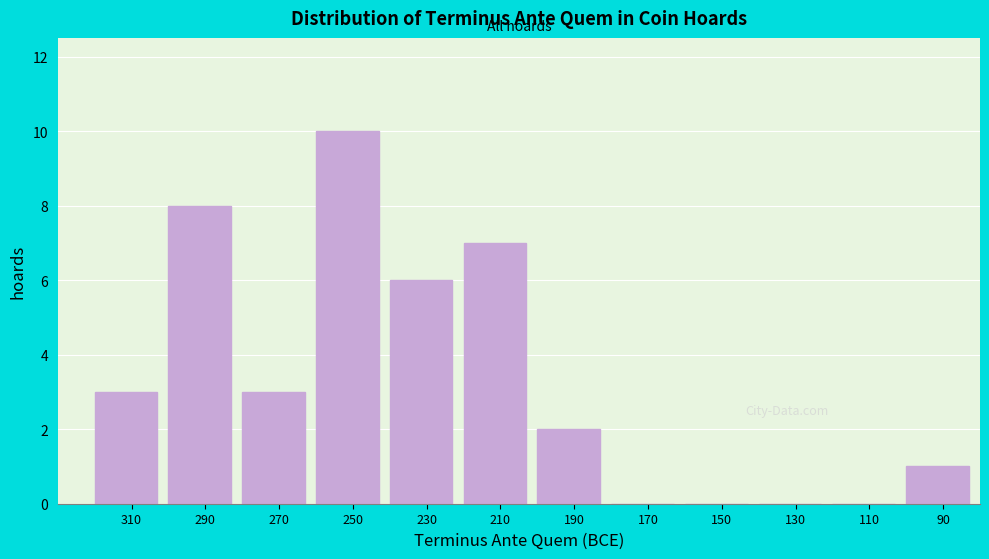

Reading left to right, what are all the values shown in this chart?

310=3	290=8	270=3	250=10	230=6	210=7	190=2	170=0	150=0	130=0	110=0	90=1